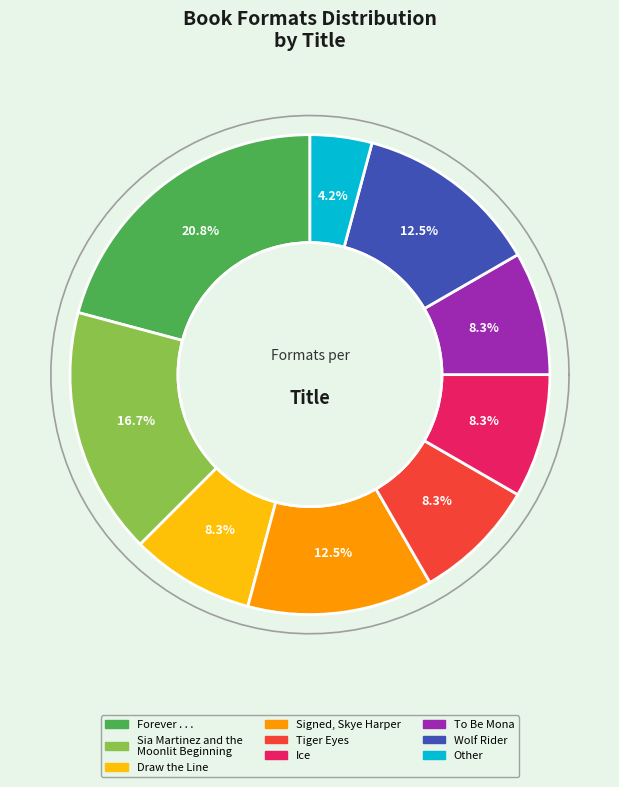

What portion of the pie excludes Sia Martinez and the
Moonlit Beginning?

83.3%